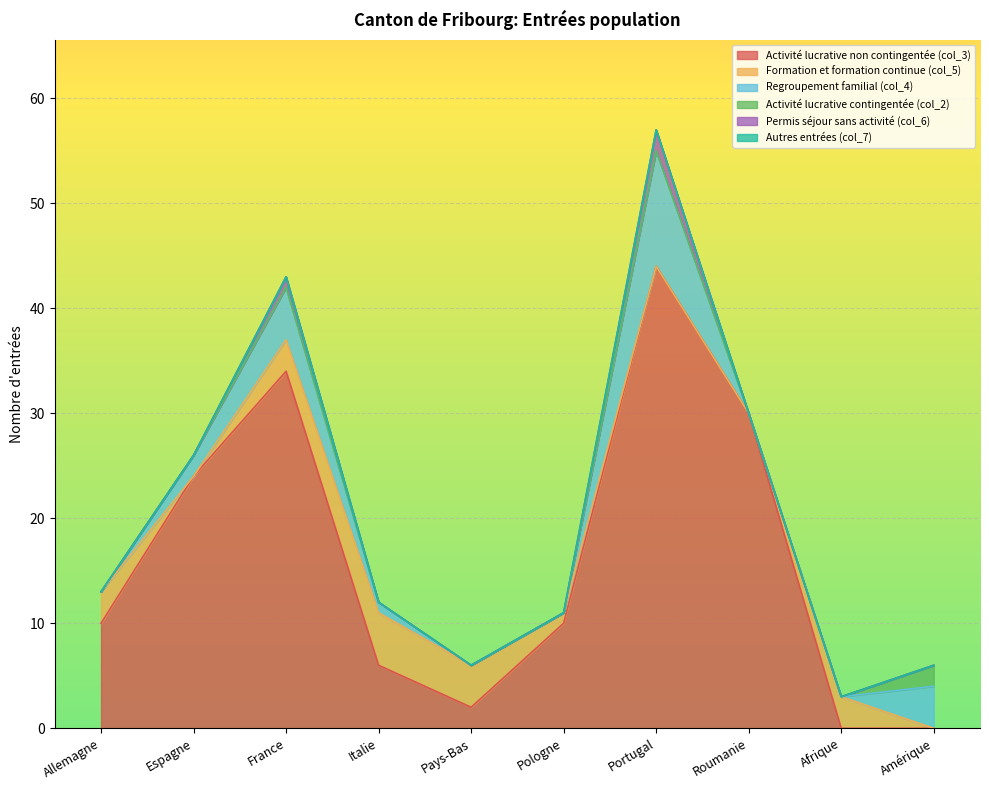

What position from the left is Portugal?

7